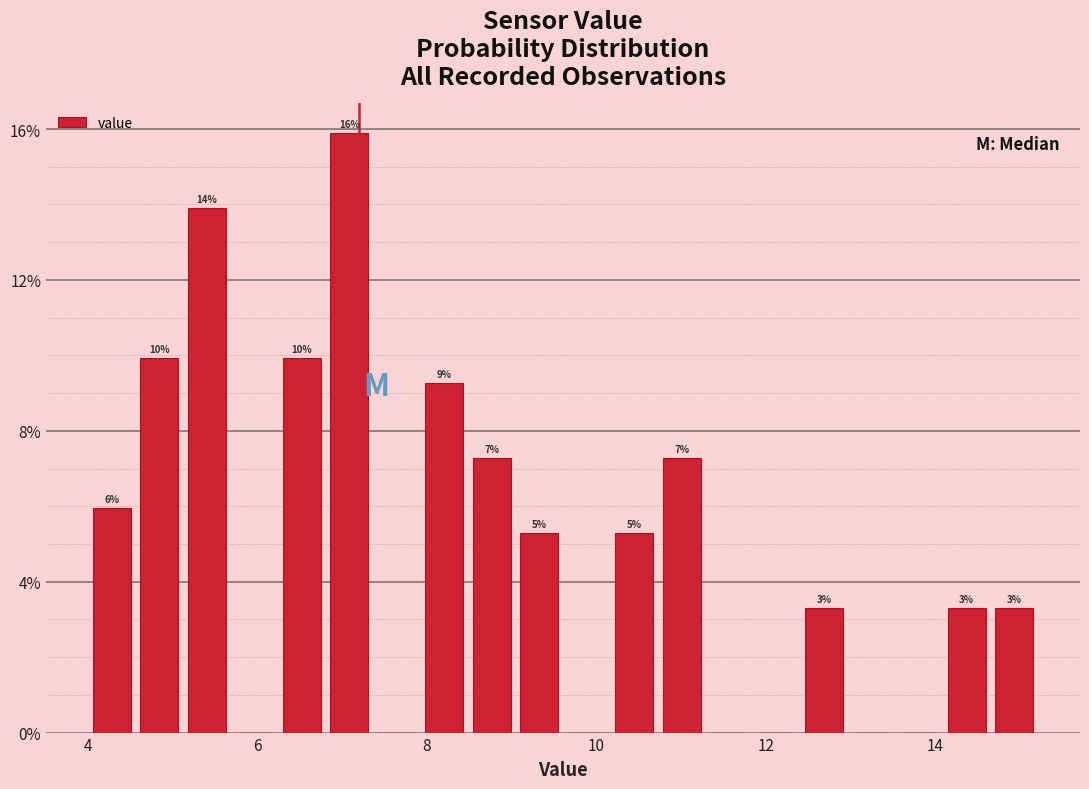

Around what value on the x-axis is the tallest bar? Give the approximate position of its centre, as read against the axis.

7.0